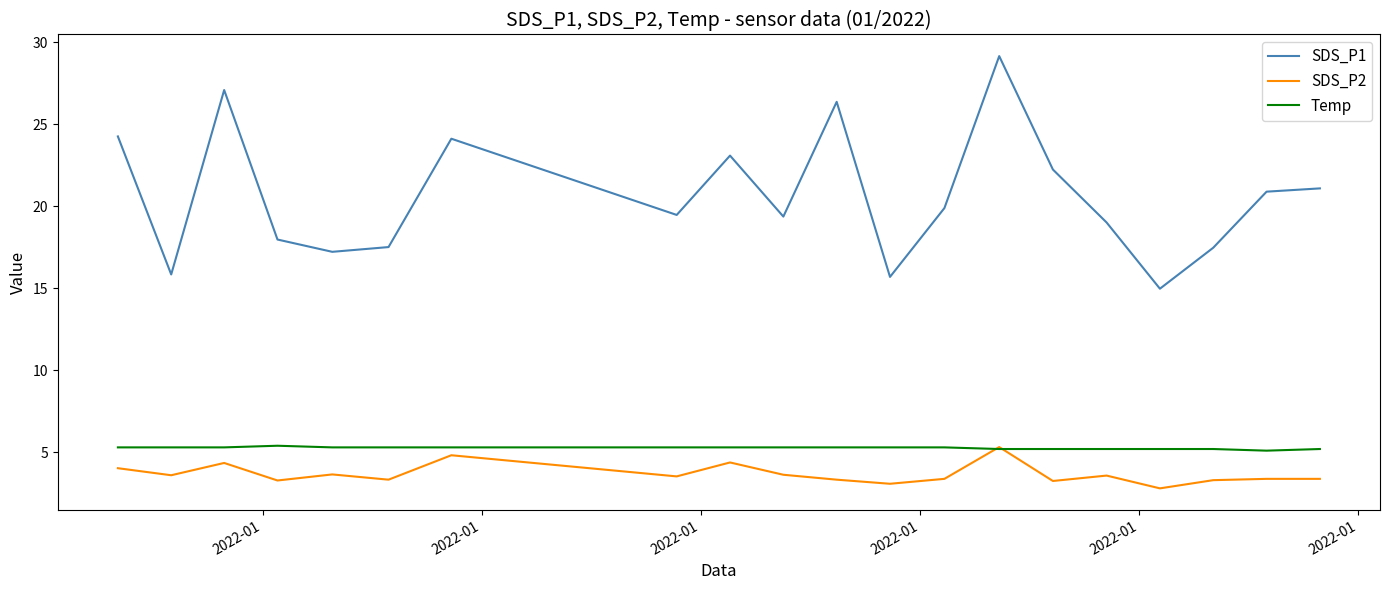

What is the average value of the SDS_P2 series?

3.7